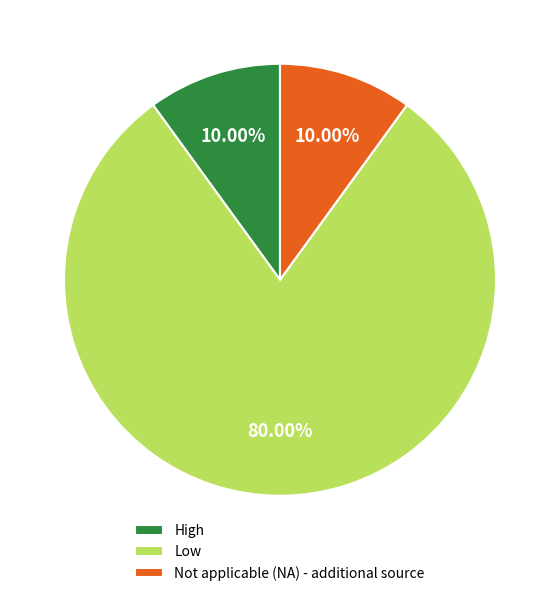

Which has a higher value, Not applicable (NA) - additional source or Low?

Low